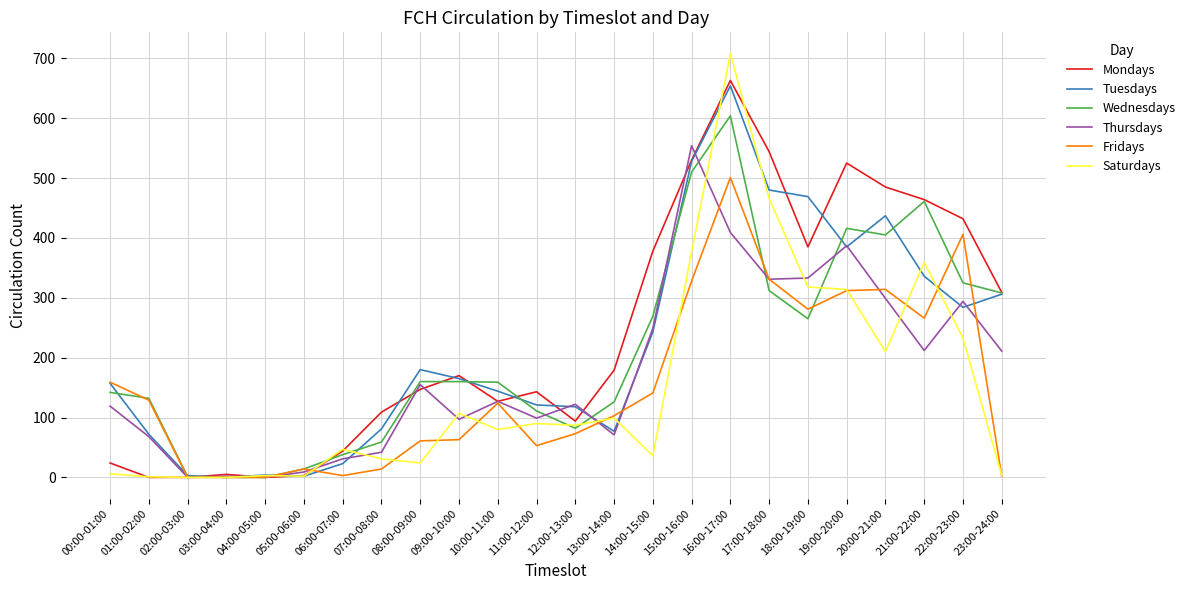

The Wednesdays series shows 269 at 14:00-15:00. True or false?

True